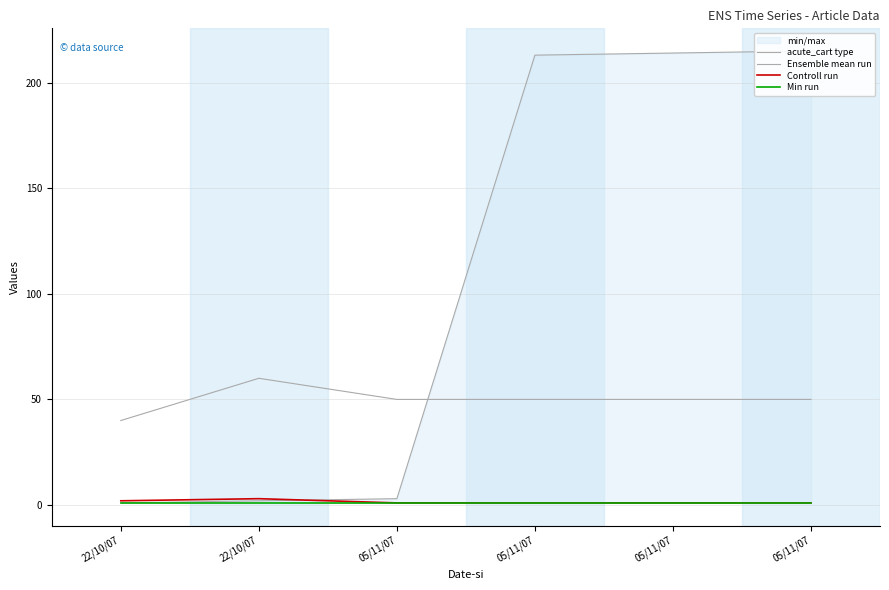

What is the average value of the Min run series?

1